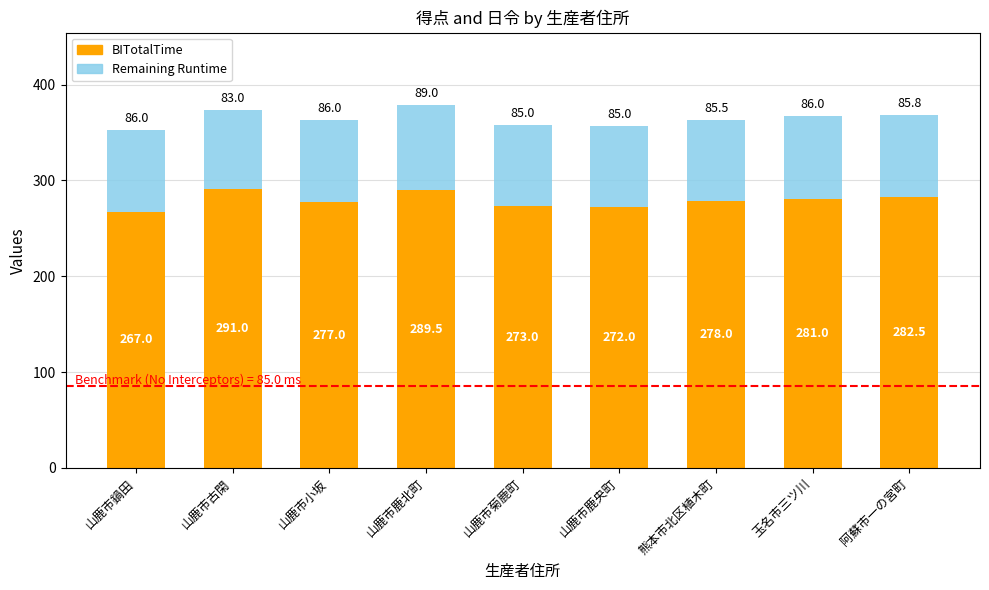

What is the maximum value for BITotalTime?

291.0